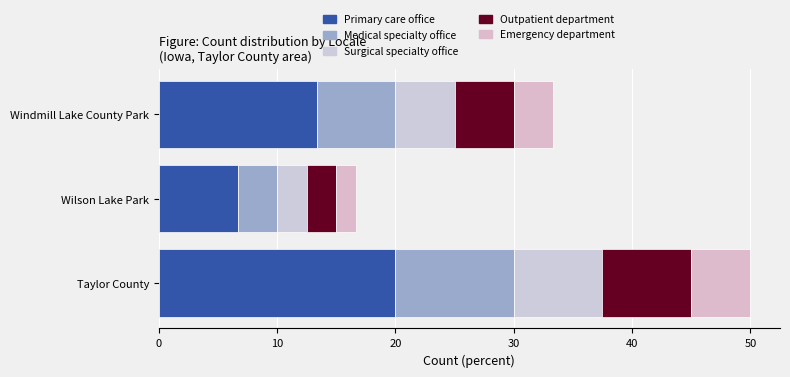

How many distinct data groups are displayed?

5